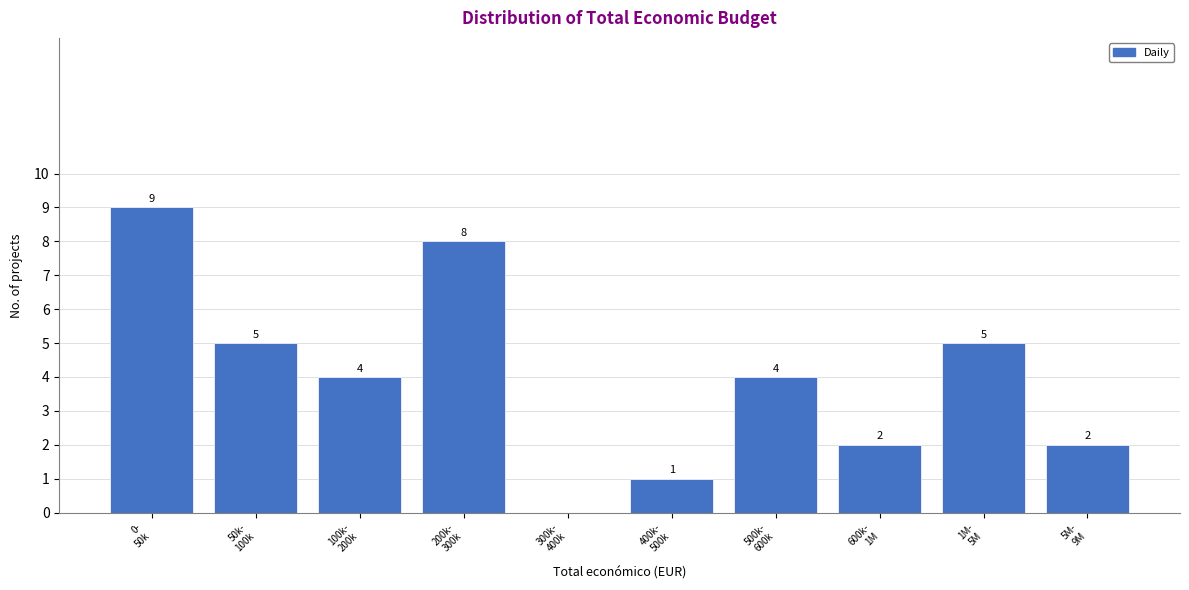

What is the maximum value shown in the chart?

9